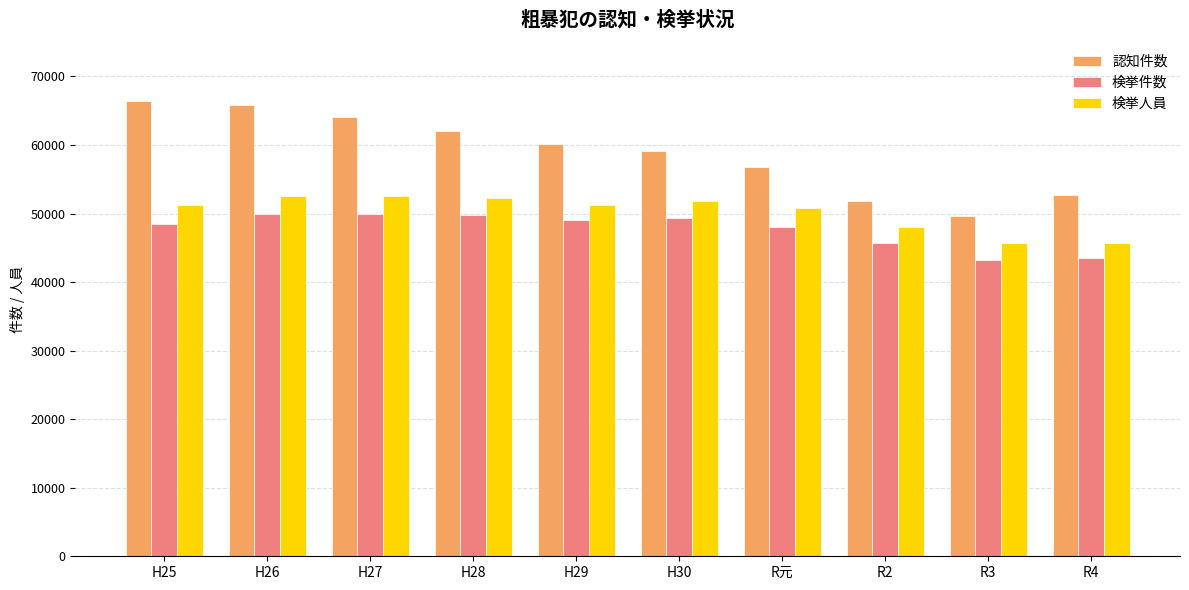

What is the spread (max minus min) of values at H28?

12188